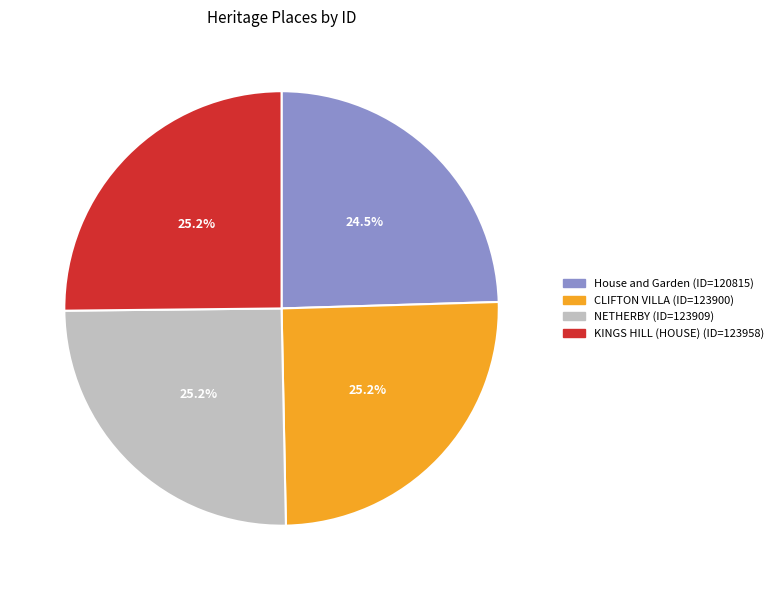

True or false: CLIFTON VILLA accounts for 25% of the total.

True